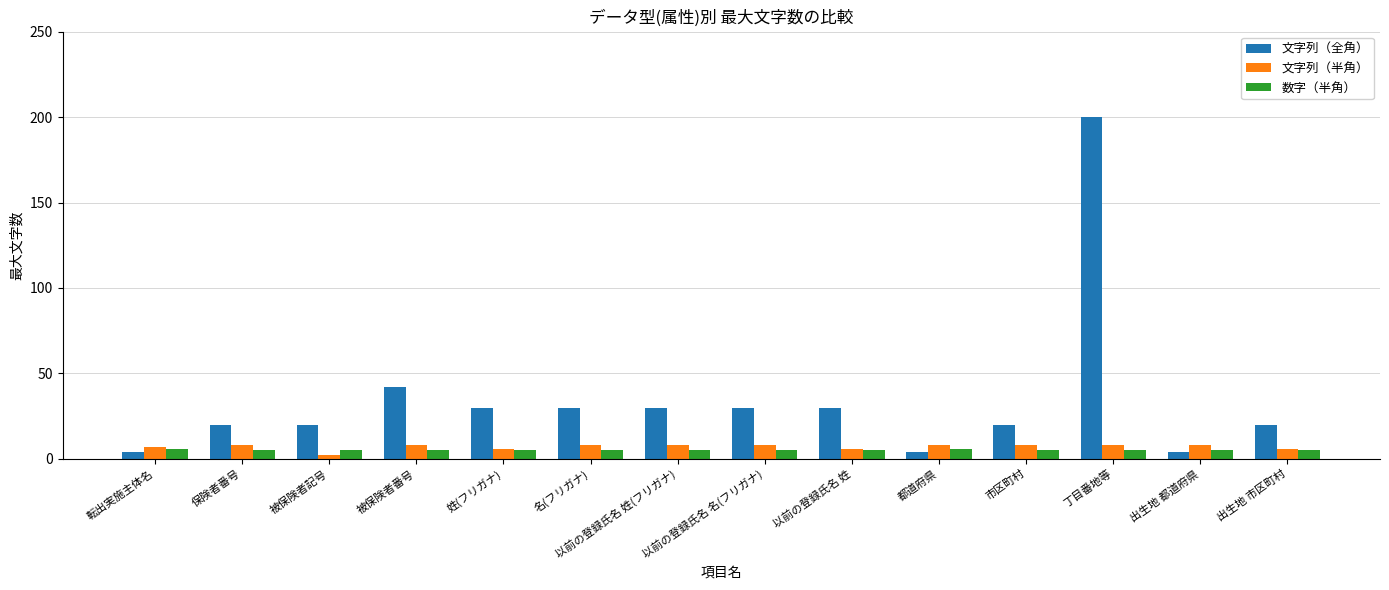

What is the value of the 文字列（半角） bar at the 14th from the left?

6